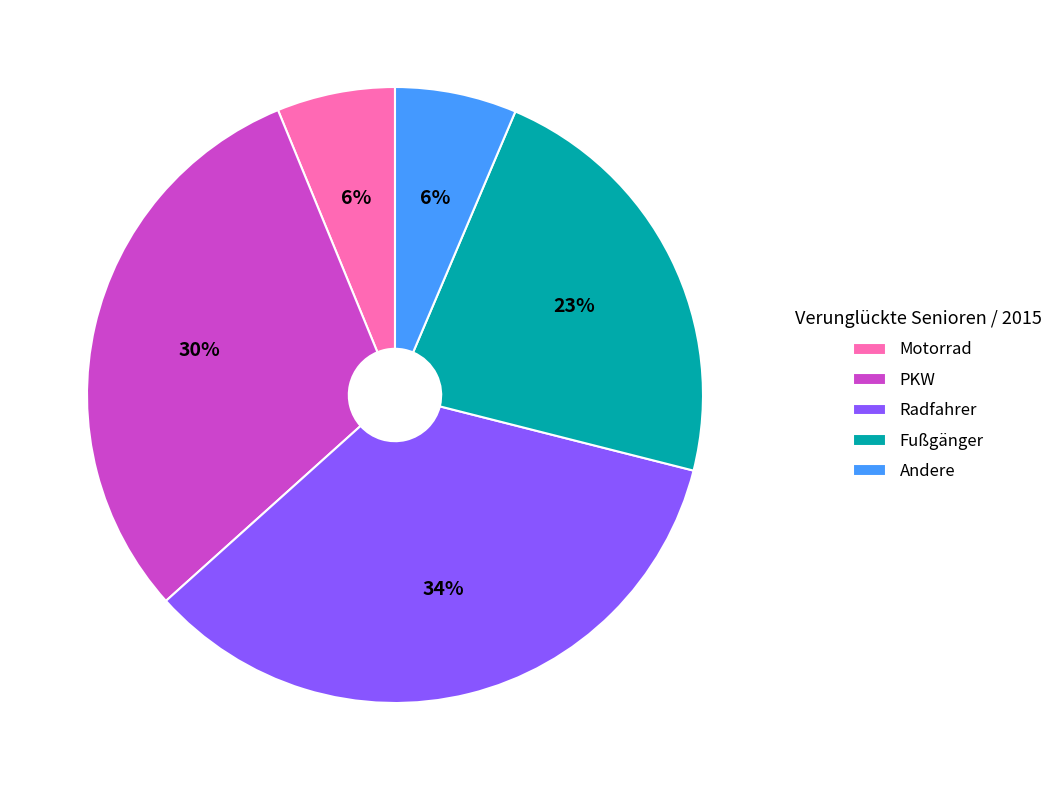

Does any single category account for the majority?

No